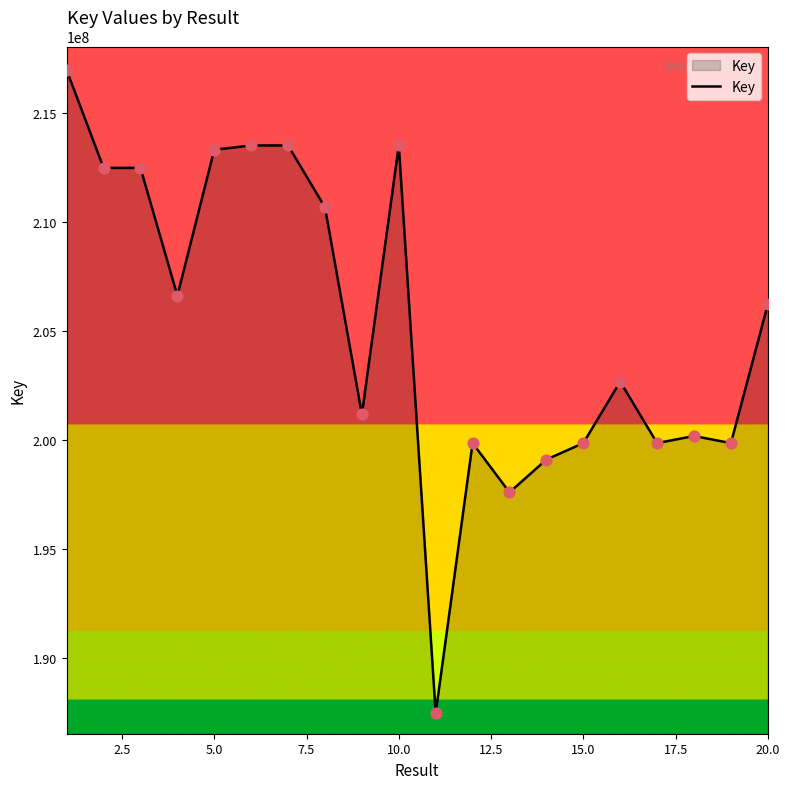

What is the greatest value displayed?

216947379